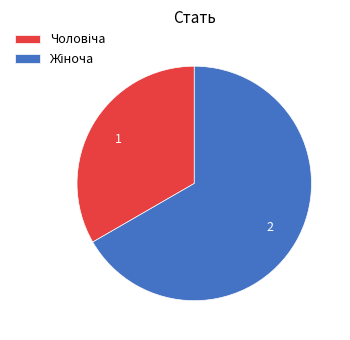

Does any single category account for the majority?

Yes